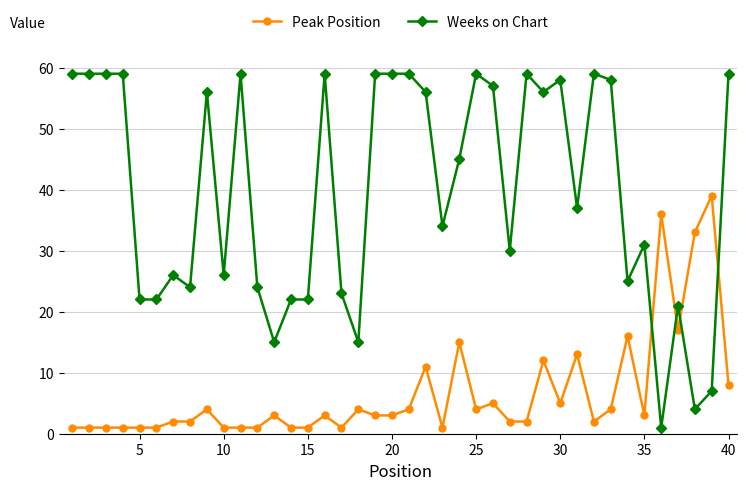

What is the difference between the maximum and second lowest values in the Weeks on Chart series?

55